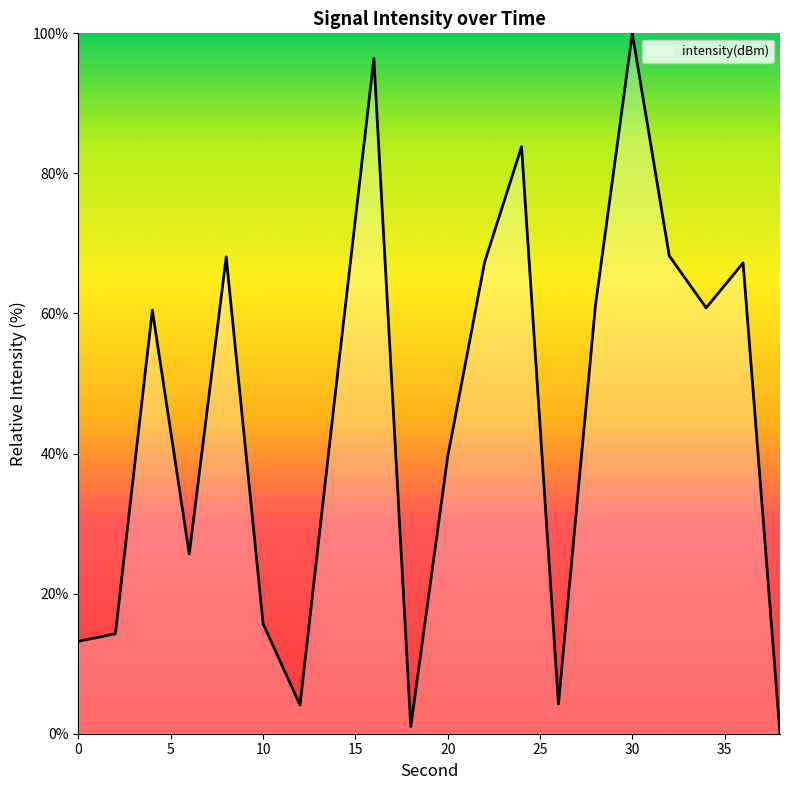

What is the difference between the maximum and minimum values?

100.0